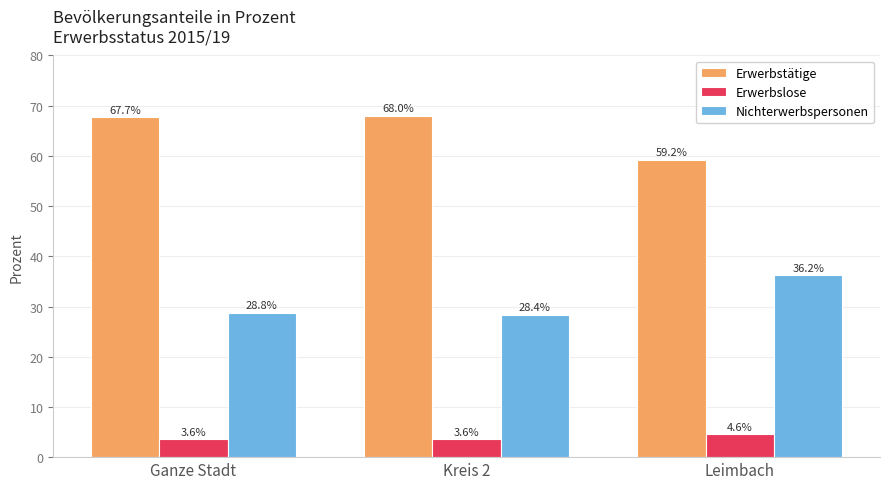

At how many categories does at least one series exceed 17?

3